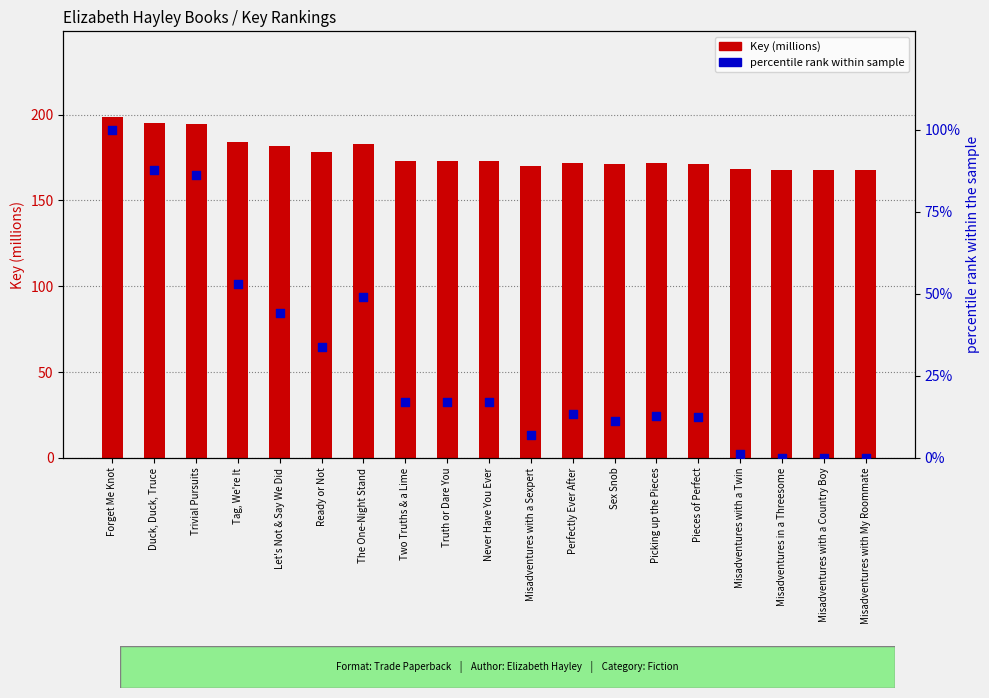

Which series reaches the maximum Y coordinate?

Key (millions)